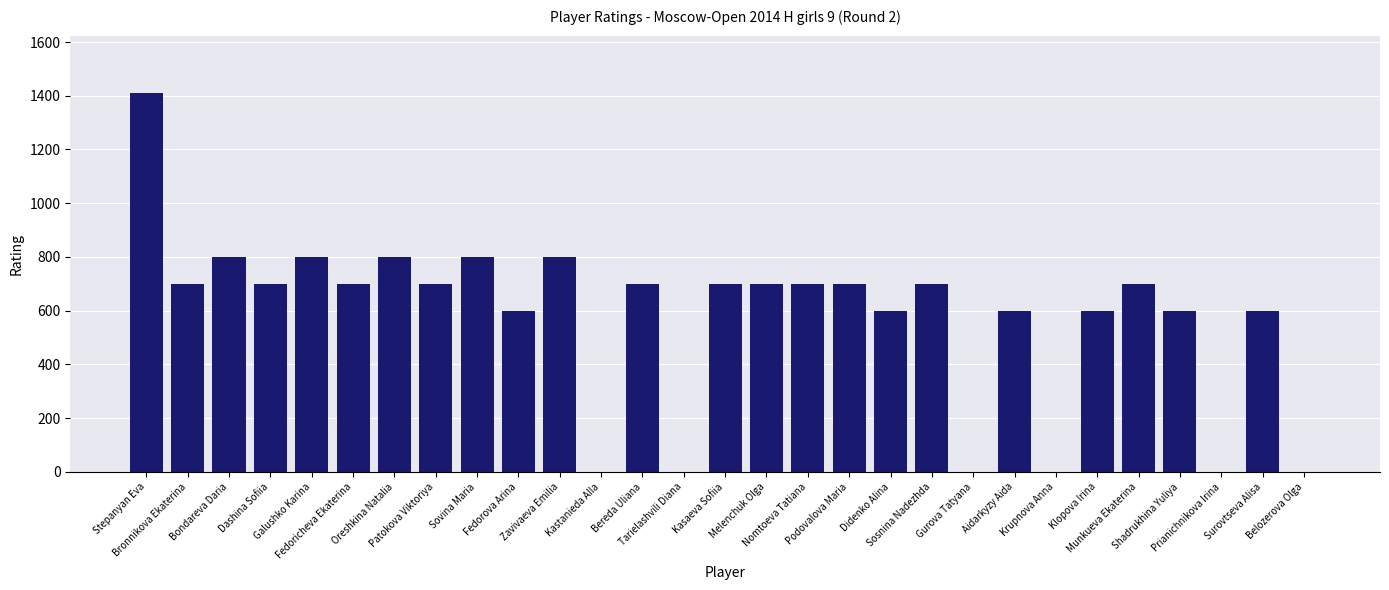

Is it true that the value at Tarielashvili Diana is -894?

False